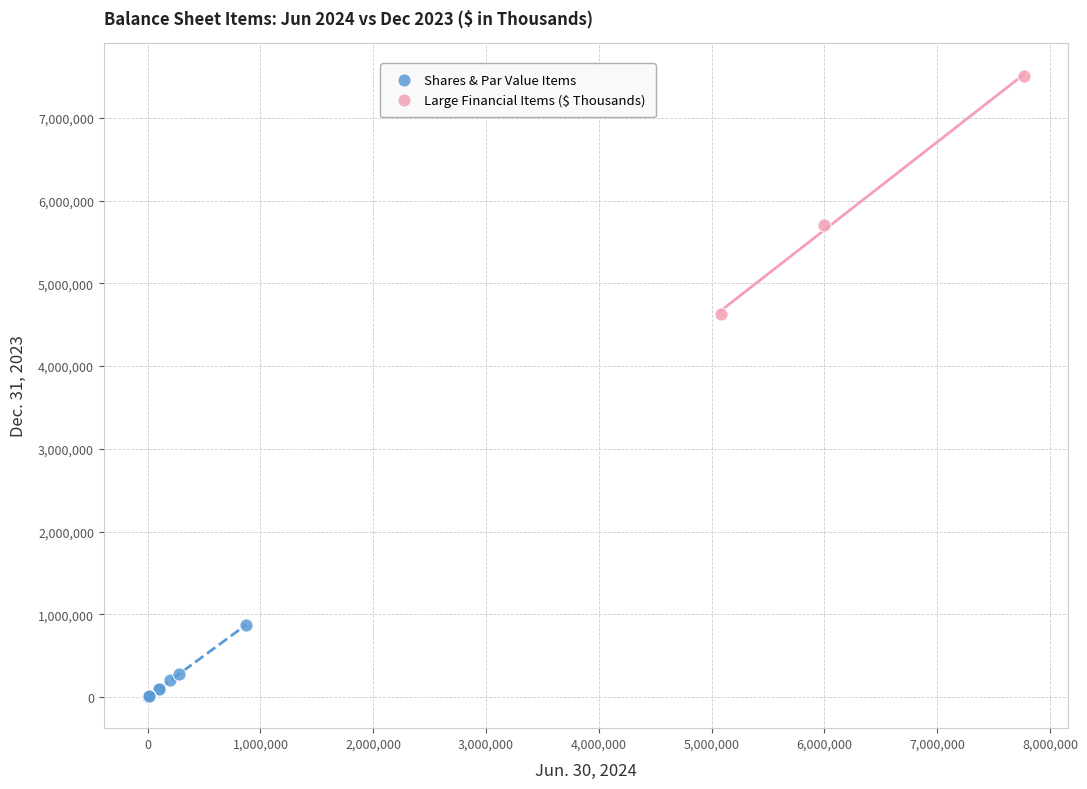

Which series contains the highest Y value?

Large Financial Items ($ Thousands)